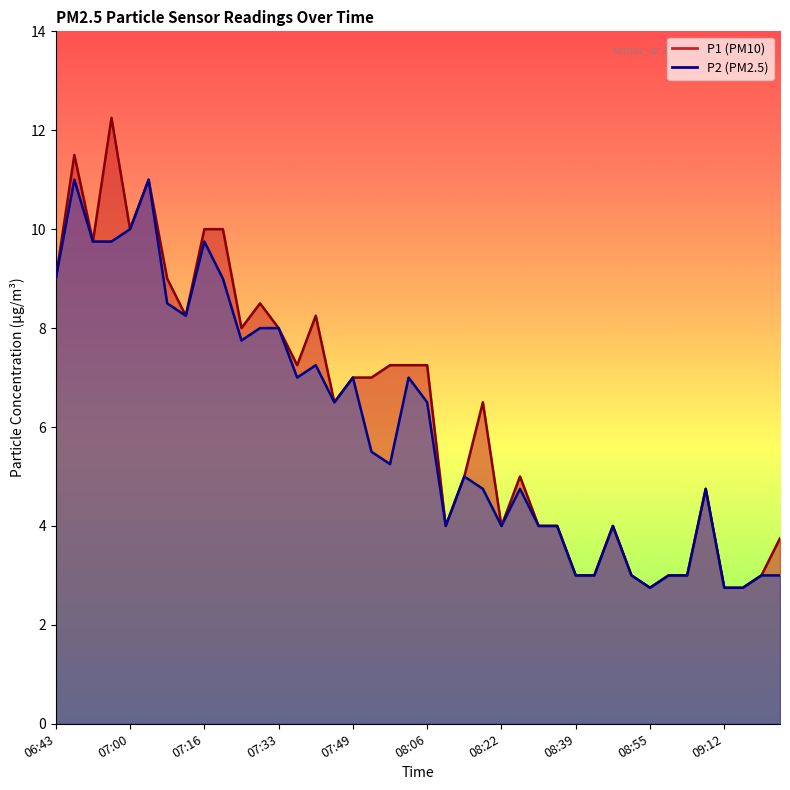

Rank the series by their average value, from highest to lowest.

P1, P2